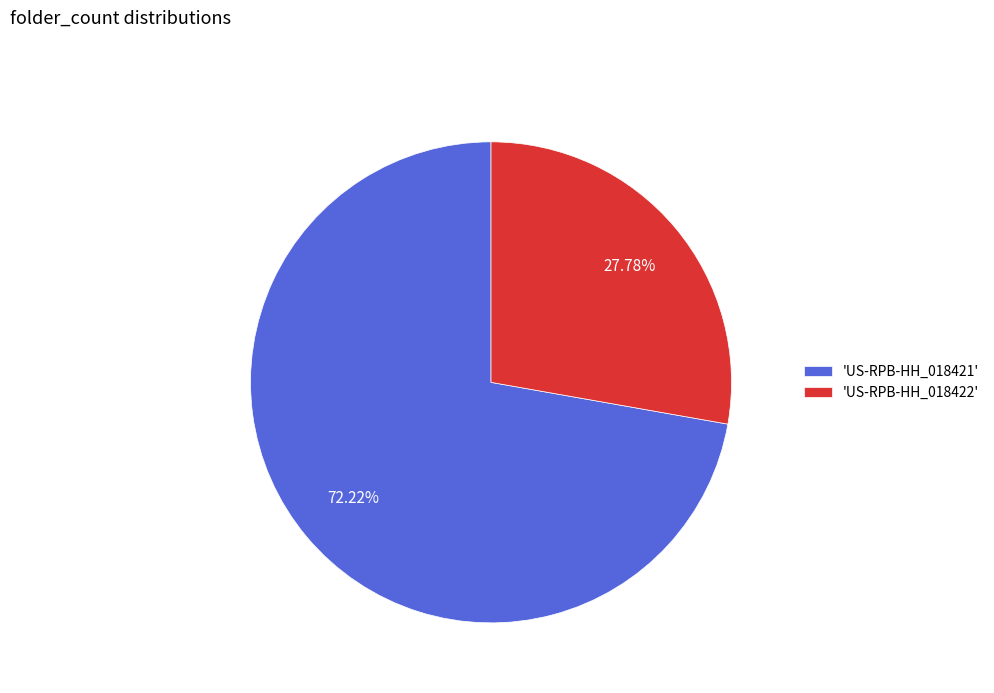

Rank the categories by value from highest to lowest.

'US-RPB-HH_018421', 'US-RPB-HH_018422'